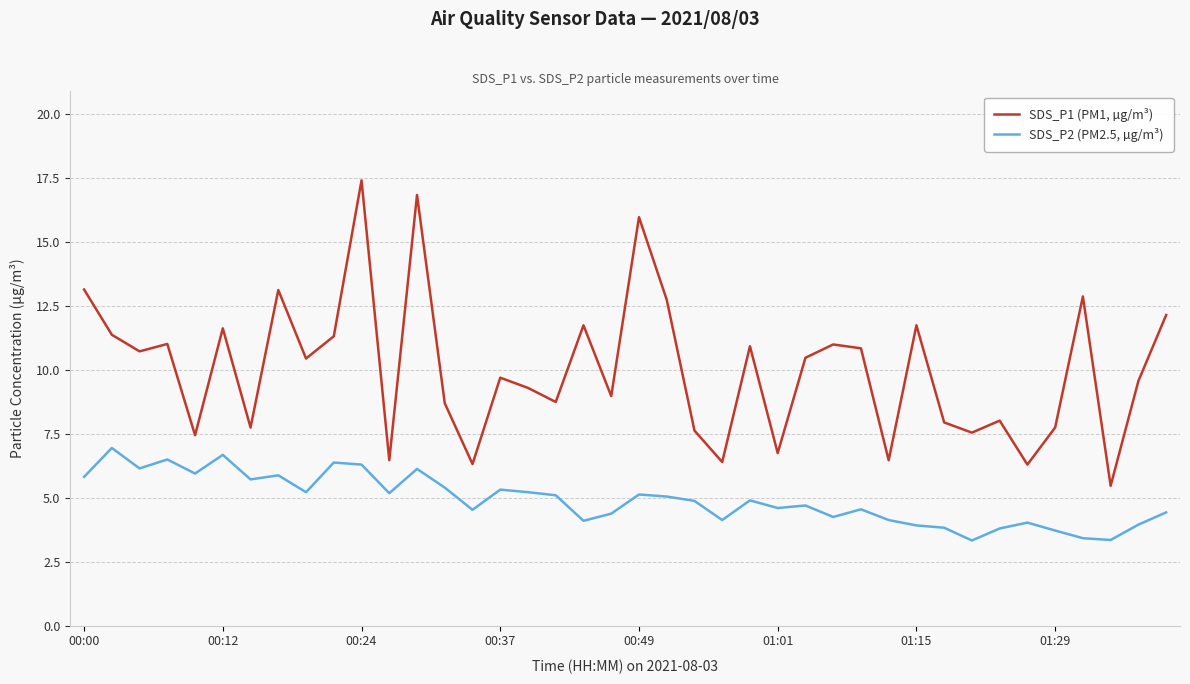

Which series has the largest total across all categories?

SDS_P1 (PM1, µg/m³)